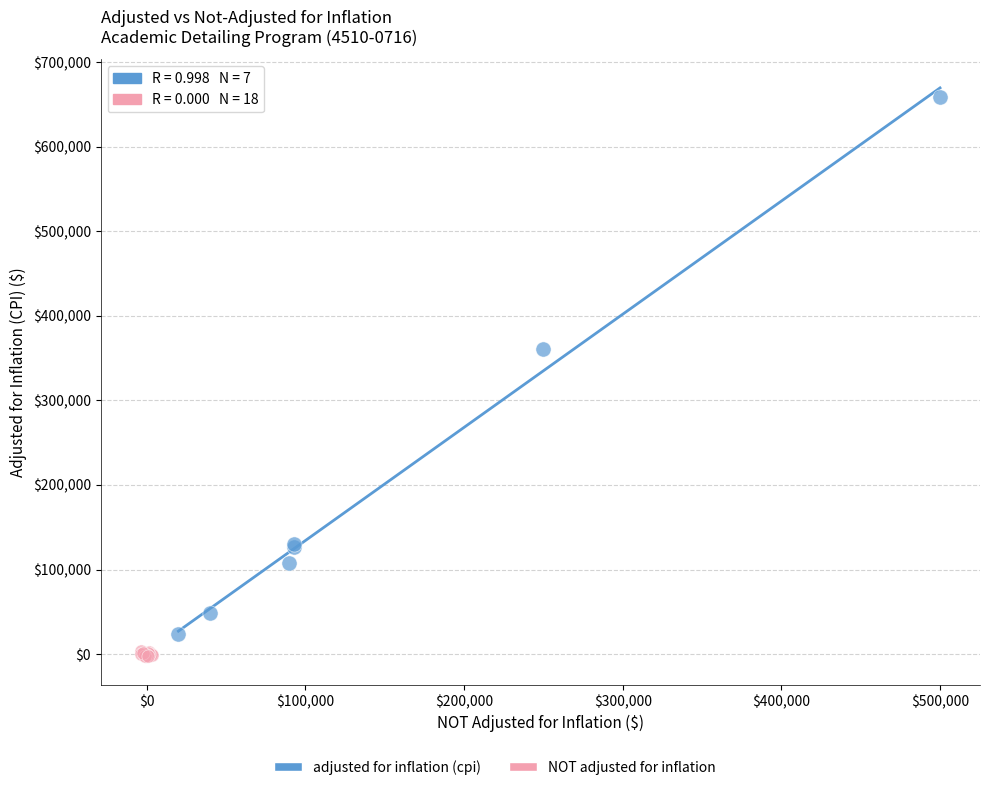

Which series reaches the maximum Y coordinate?

adjusted for inflation (cpi)